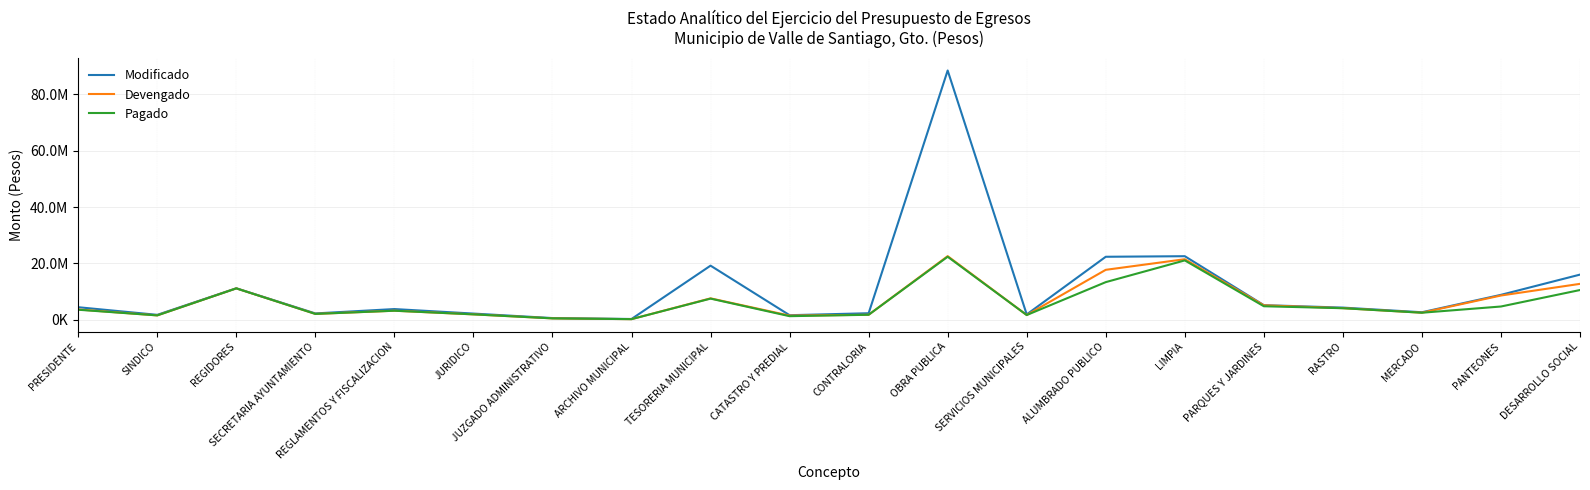

At which label is Modificado closest to 44397243?

LIMPIA